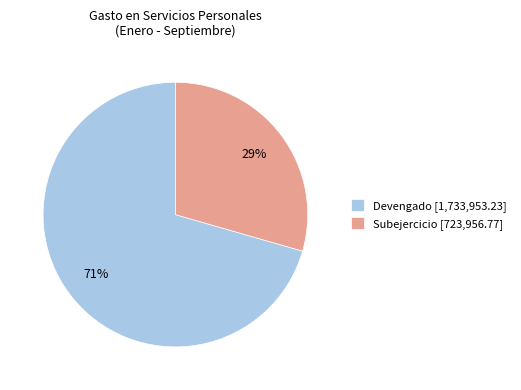

Which category has the smallest portion of the pie?

Subejercicio